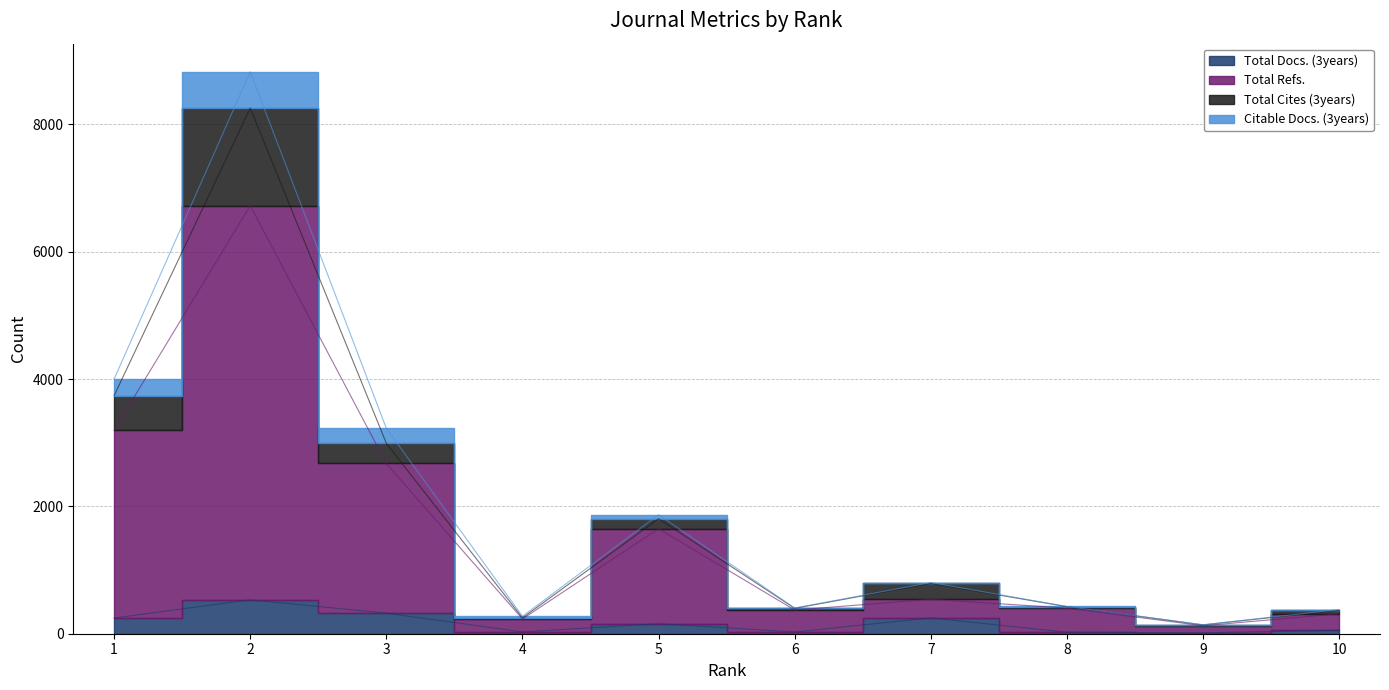

True or false: Total Docs. (3years) has a value of 247 at 1.

True